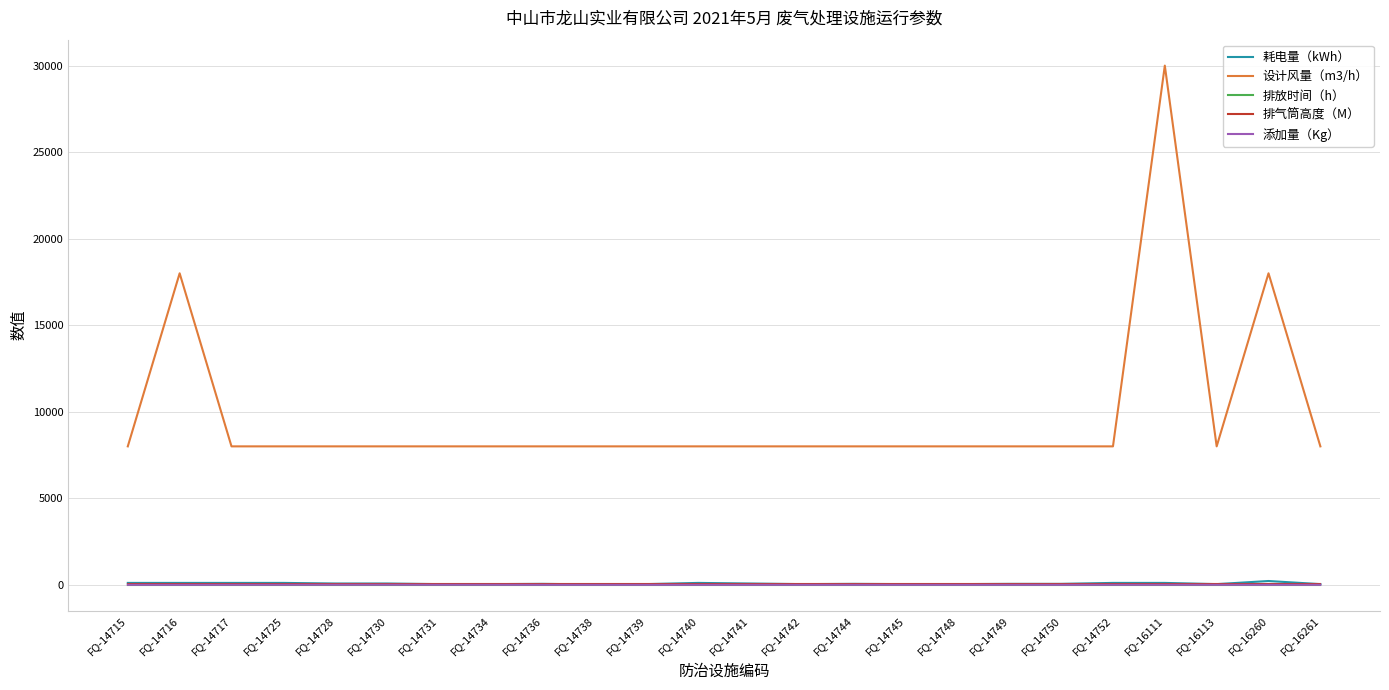

True or false: 排放时间（h） and 添加量（Kg） cross at least once.

False